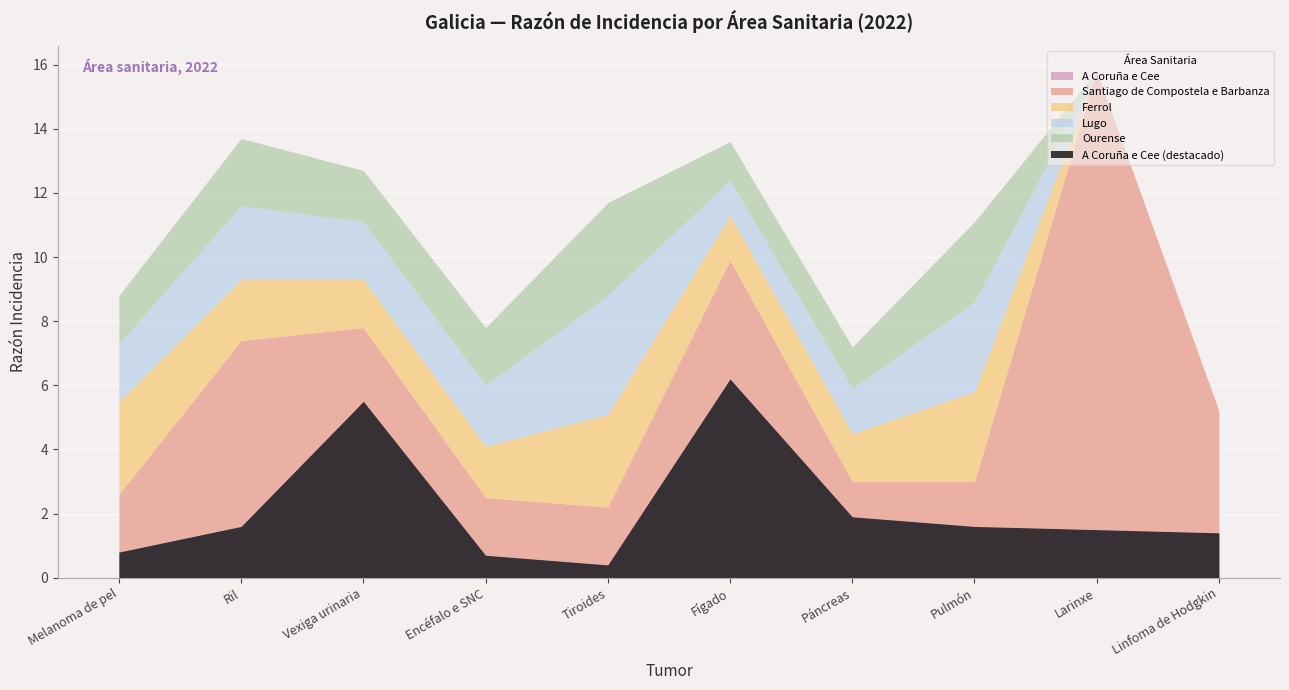

Reading right to left, transcribe all the data shown in this chart.

A Coruña e Cee: Linfoma de Hodgkin=1.4	Larinxe=1.5	Pulmón=1.6	Páncreas=1.9	Fígado=6.2	Tiroides=0.4	Encéfalo e SNC=0.7	Vexiga urinaria=5.5	Ril=1.6	Melanoma de pel=0.8
Santiago de Compostela e Barbanza: Linfoma de Hodgkin=3.8	Larinxe=14.3	Pulmón=1.4	Páncreas=1.1	Fígado=3.7	Tiroides=1.8	Encéfalo e SNC=1.8	Vexiga urinaria=2.3	Ril=5.8	Melanoma de pel=1.8
Ferrol: Linfoma de Hodgkin=0.0	Larinxe=0.0	Pulmón=2.8	Páncreas=1.5	Fígado=1.4	Tiroides=2.9	Encéfalo e SNC=1.6	Vexiga urinaria=1.5	Ril=1.9	Melanoma de pel=2.9
Lugo: Linfoma de Hodgkin=0.0	Larinxe=0.0	Pulmón=2.8	Páncreas=1.4	Fígado=1.1	Tiroides=3.7	Encéfalo e SNC=1.9	Vexiga urinaria=1.8	Ril=2.3	Melanoma de pel=1.8
Ourense: Linfoma de Hodgkin=0.0	Larinxe=0.0	Pulmón=2.5	Páncreas=1.3	Fígado=1.2	Tiroides=2.9	Encéfalo e SNC=1.8	Vexiga urinaria=1.6	Ril=2.1	Melanoma de pel=1.5